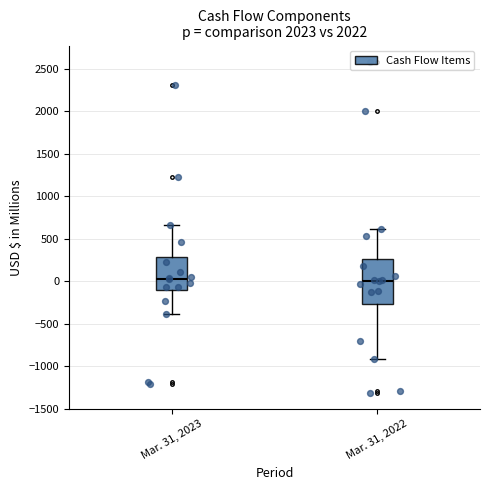

Where is the lower edge of the box for Mar. 31, 2023 on the y-axis? The values are not printed on the chart, so give them approximately, as read against the axis.

-100